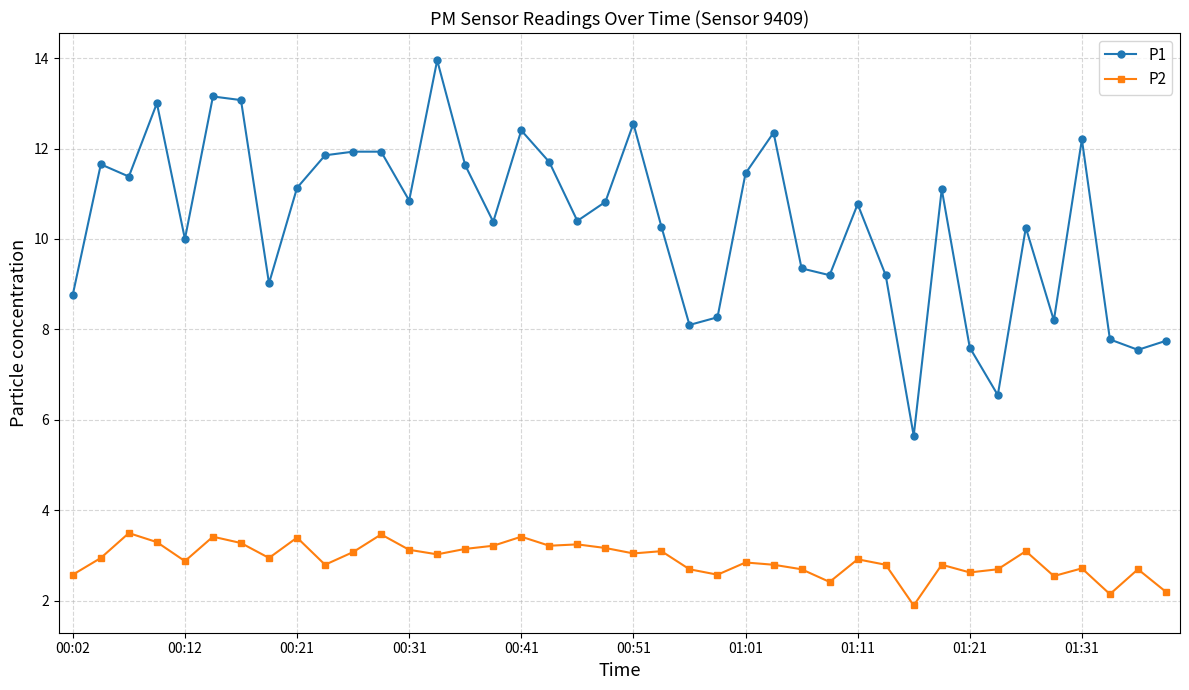

True or false: P1 and P2 intersect in this chart.

False